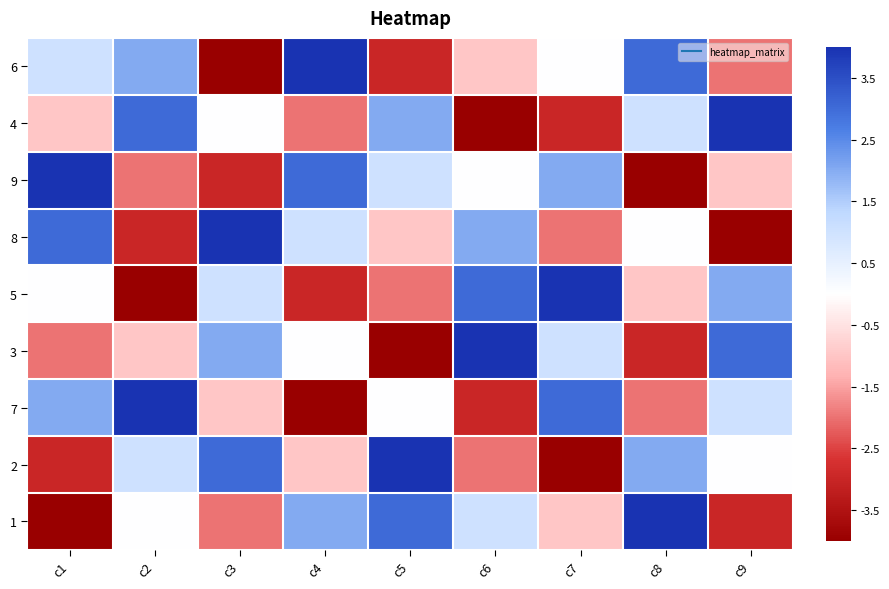

What is the difference between the highest and lowest values at c2?

8